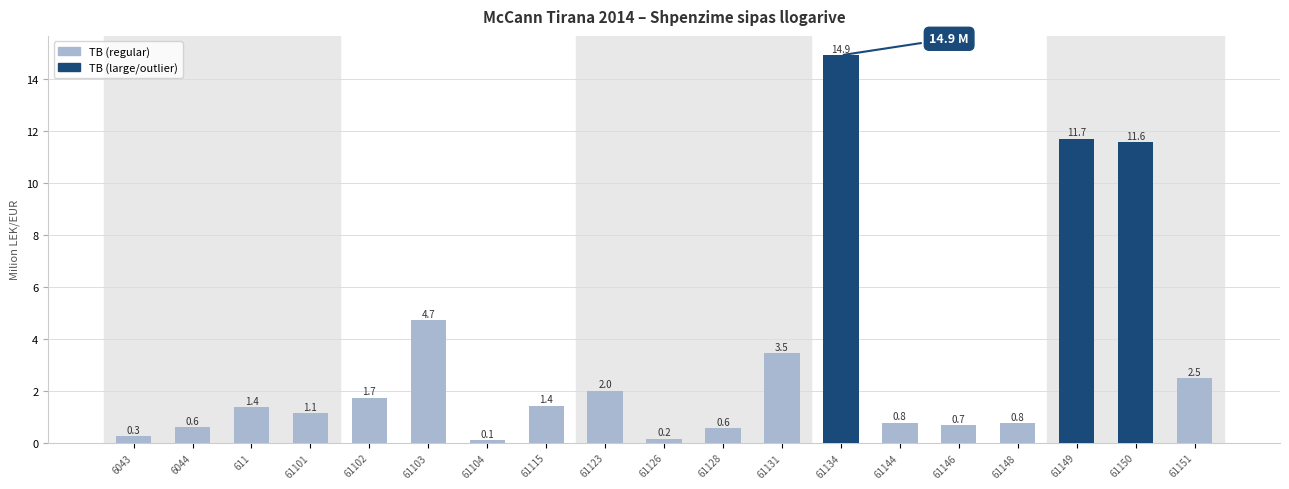

Reading right to left, transcribe all the data shown in this chart.

2.5	11.6	11.7	0.8	0.7	0.8	14.9	3.5	0.6	0.2	2.0	1.4	0.1	4.7	1.7	1.1	1.4	0.6	0.3